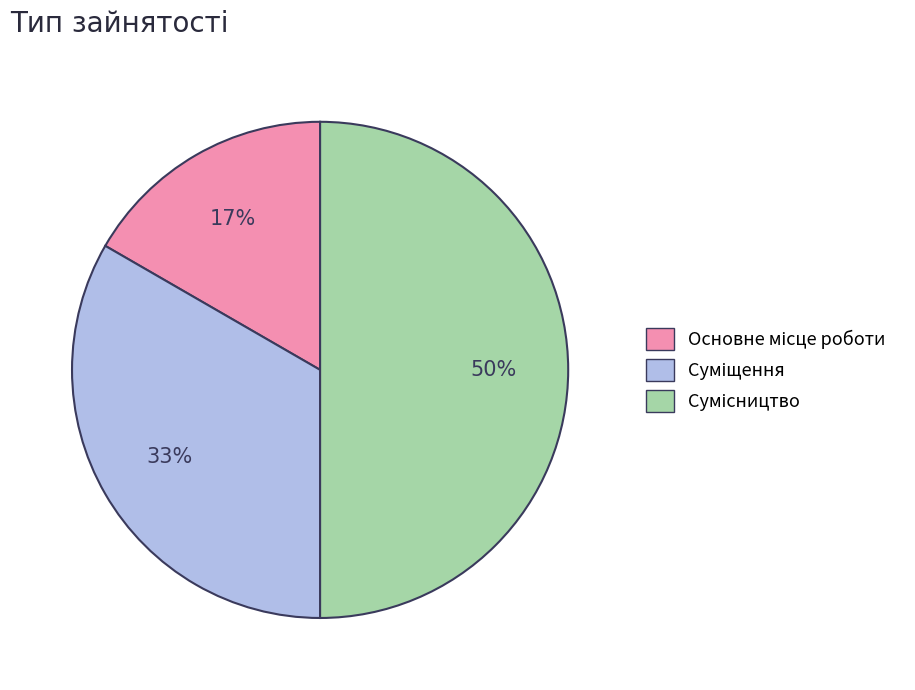

To the nearest percent, what is the difference between the largest and smallest slice percentages?

33%